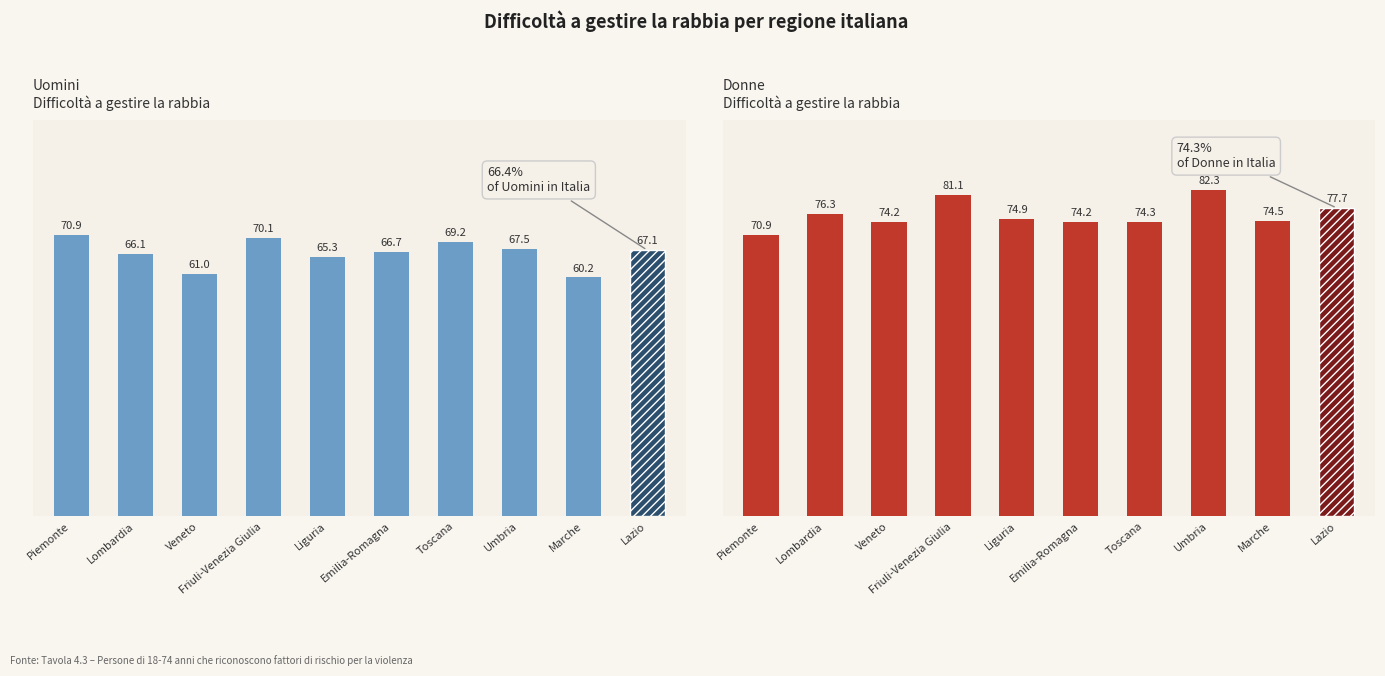

At how many categories does at least one series exceed 72?

9